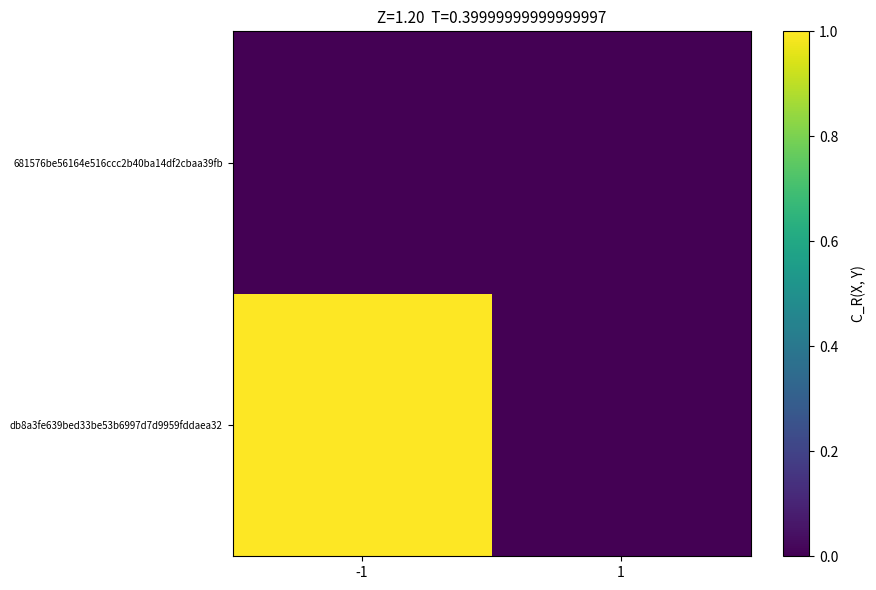

Reading left to right, extract all data points from this chart.

db8a3fe639bed33be53b6997d7d9959fddaea32: -1=1	1=0
681576be56164e516ccc2b40ba14df2cbaa39fb: -1=0	1=0